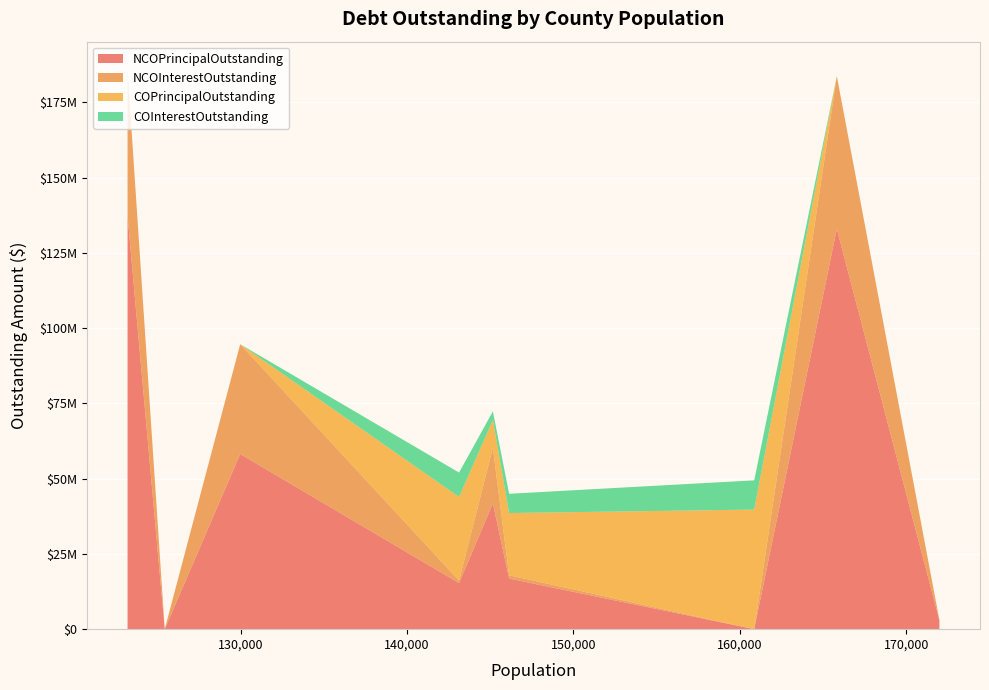

Reading left to right, transcribe all the data shown in this chart.

NCOPrincipalOutstanding: Midland County=2885000.0	Parker County=133013540.2	Ector County=0.0	Randall County=16810000.0	Taylor County=41780000.0	Grayson County=15315000.0	Wichita County=58200000.0	Gregg County=0.0	Rockwall County=137325000.0
NCOInterestOutstanding: Midland County=117700.0	Parker County=50748540.8	Ector County=0.0	Randall County=1099405.5	Taylor County=18502414.0	Grayson County=814387.5	Wichita County=36483562.5	Gregg County=0.0	Rockwall County=48590965.8
COPrincipalOutstanding: Midland County=0.0	Parker County=0.0	Ector County=39735000.0	Randall County=20675000.0	Taylor County=9240000.0	Grayson County=27810000.0	Wichita County=0.0	Gregg County=0.0	Rockwall County=0.0
COInterestOutstanding: Midland County=0.0	Parker County=0.0	Ector County=9715337.5	Randall County=6400284.7	Taylor County=2842525.0	Grayson County=8097592.4	Wichita County=0.0	Gregg County=0.0	Rockwall County=0.0